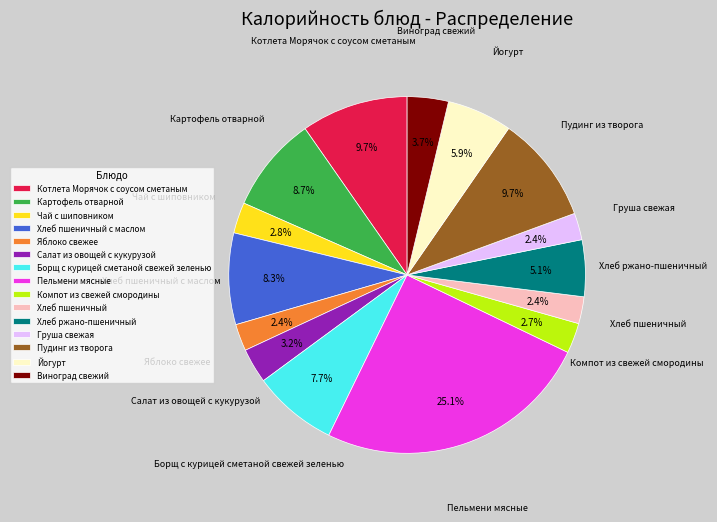

What portion of the pie excludes Хлеб ржано-пшеничный?

94.9%